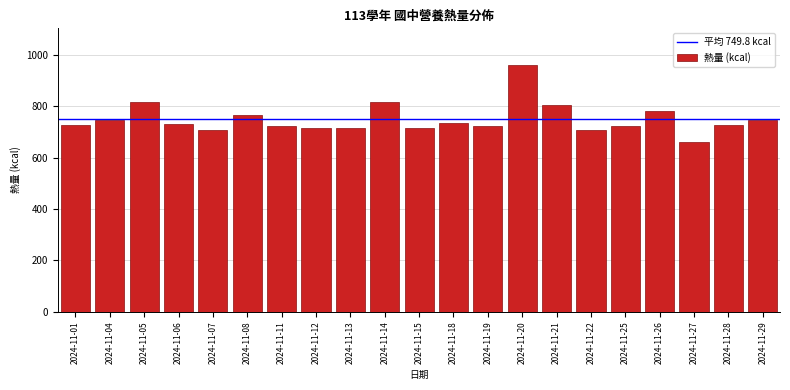

Between 2024-11-07 and 2024-11-18, which is larger?

2024-11-18